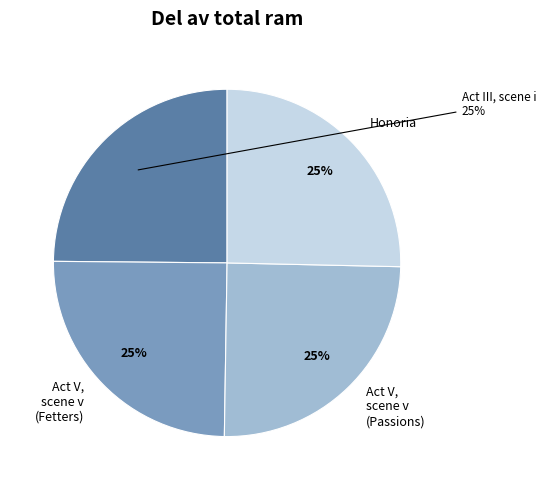

What is the ratio of the value at Act V, scene v (Passions) to the value at Act V, scene v (Fetters)?

1.0